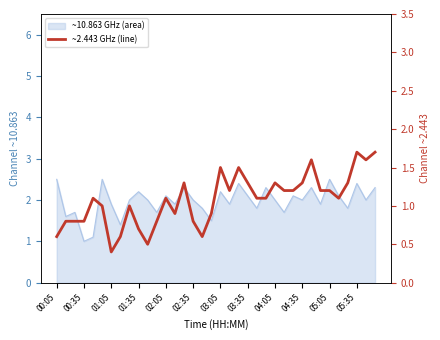

True or false:  10.863 and   2.443 intersect in this chart.

False